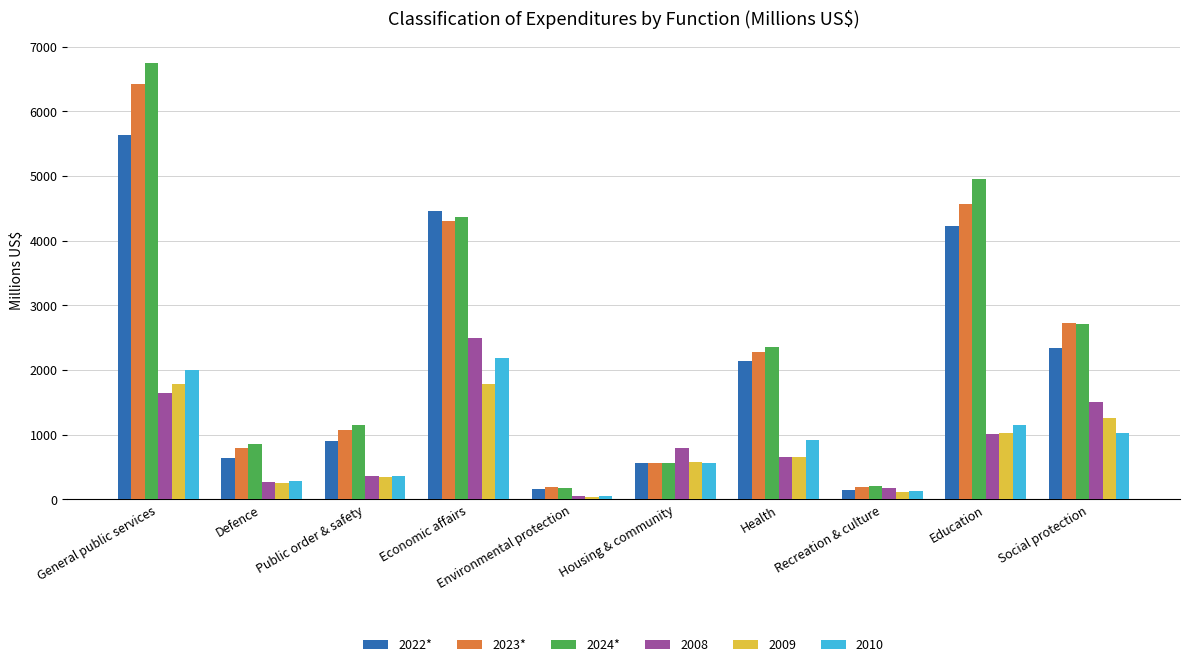

Read the 2024* value at Education.

4961.1